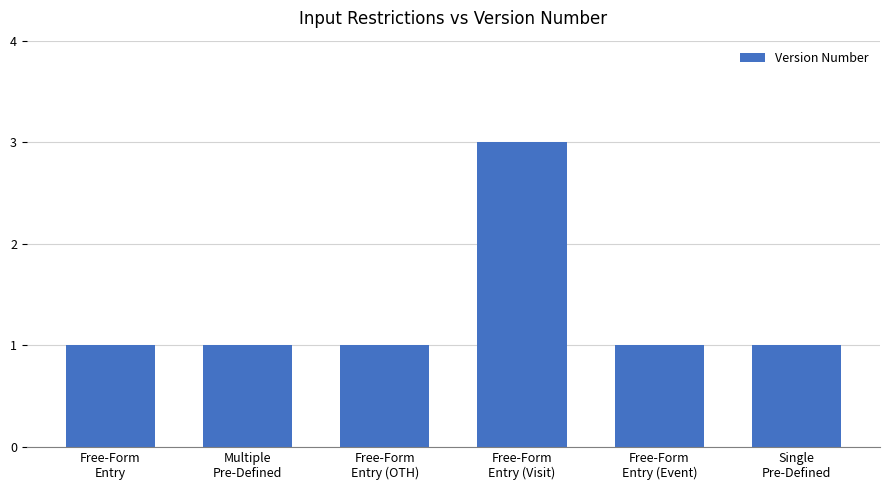

Reading left to right, transcribe all the data shown in this chart.

Free-Form
Entry=1	Multiple
Pre-Defined=1	Free-Form
Entry (OTH)=1	Free-Form
Entry (Visit)=3	Free-Form
Entry (Event)=1	Single
Pre-Defined=1